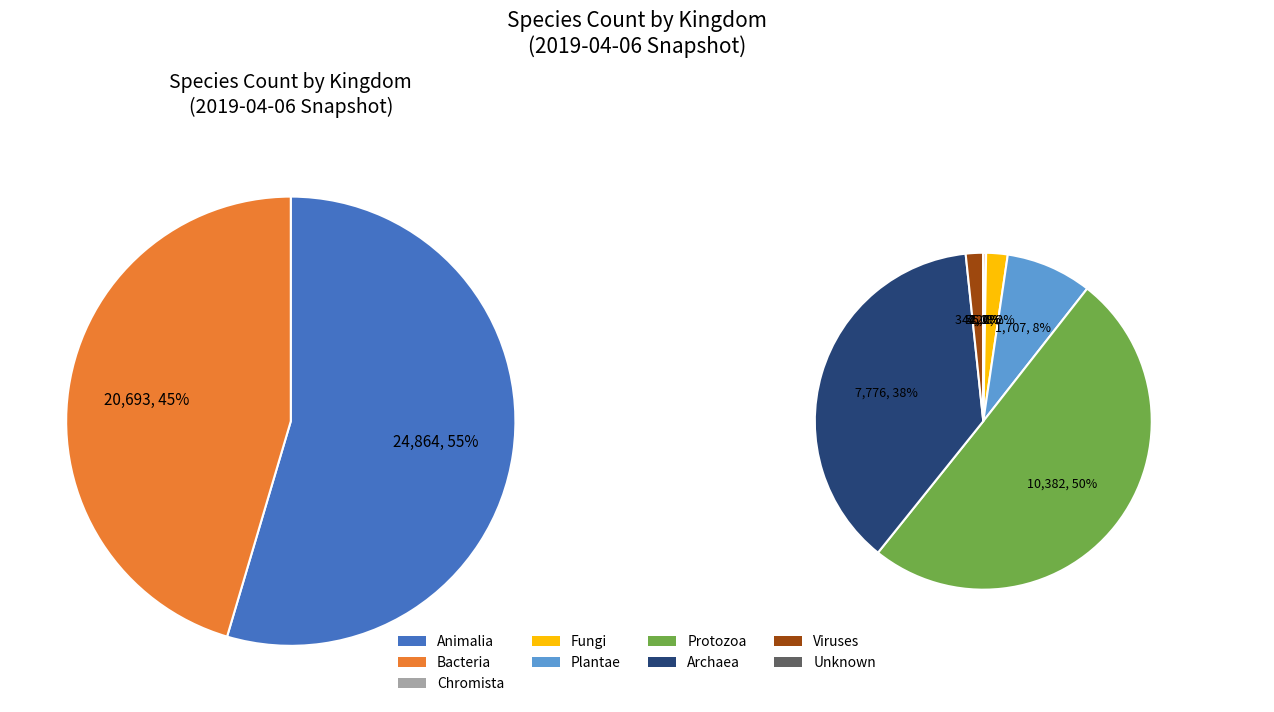

Combined, do 5 and 7 account for over 50%?

No